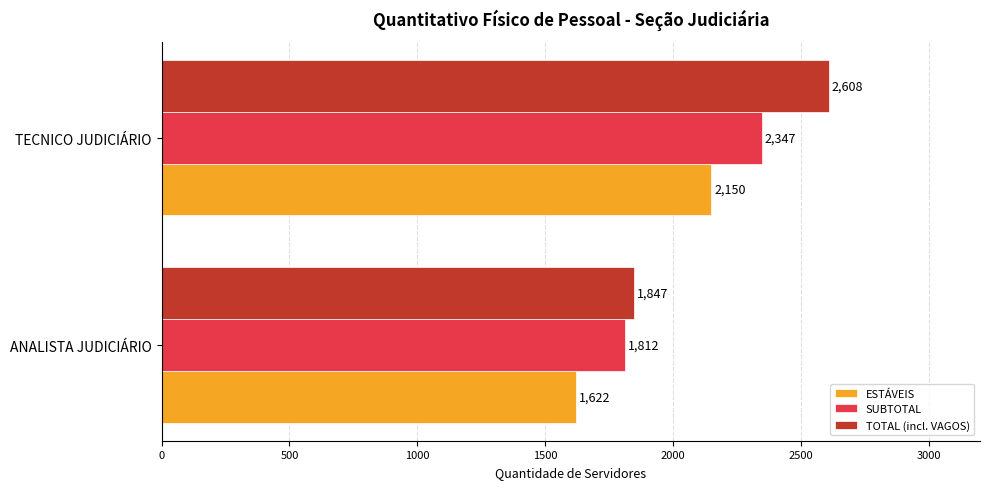

What is the difference between the maximum and minimum values in the SUBTOTAL series?

535